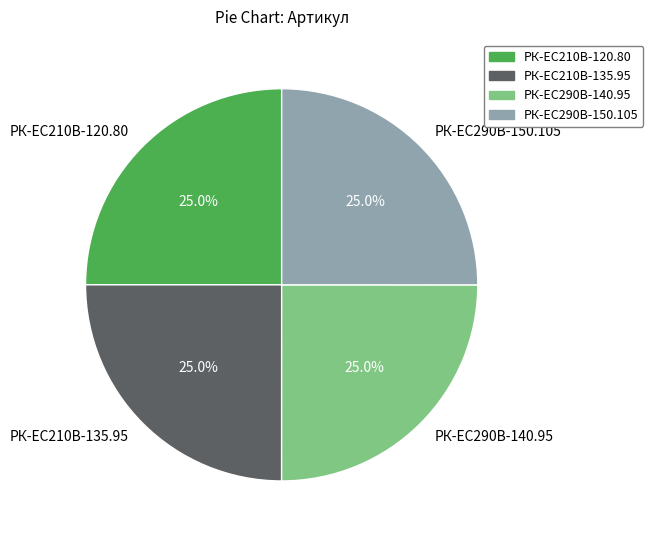

Is РК-ЕС290В-150.105 the majority of the pie?

No